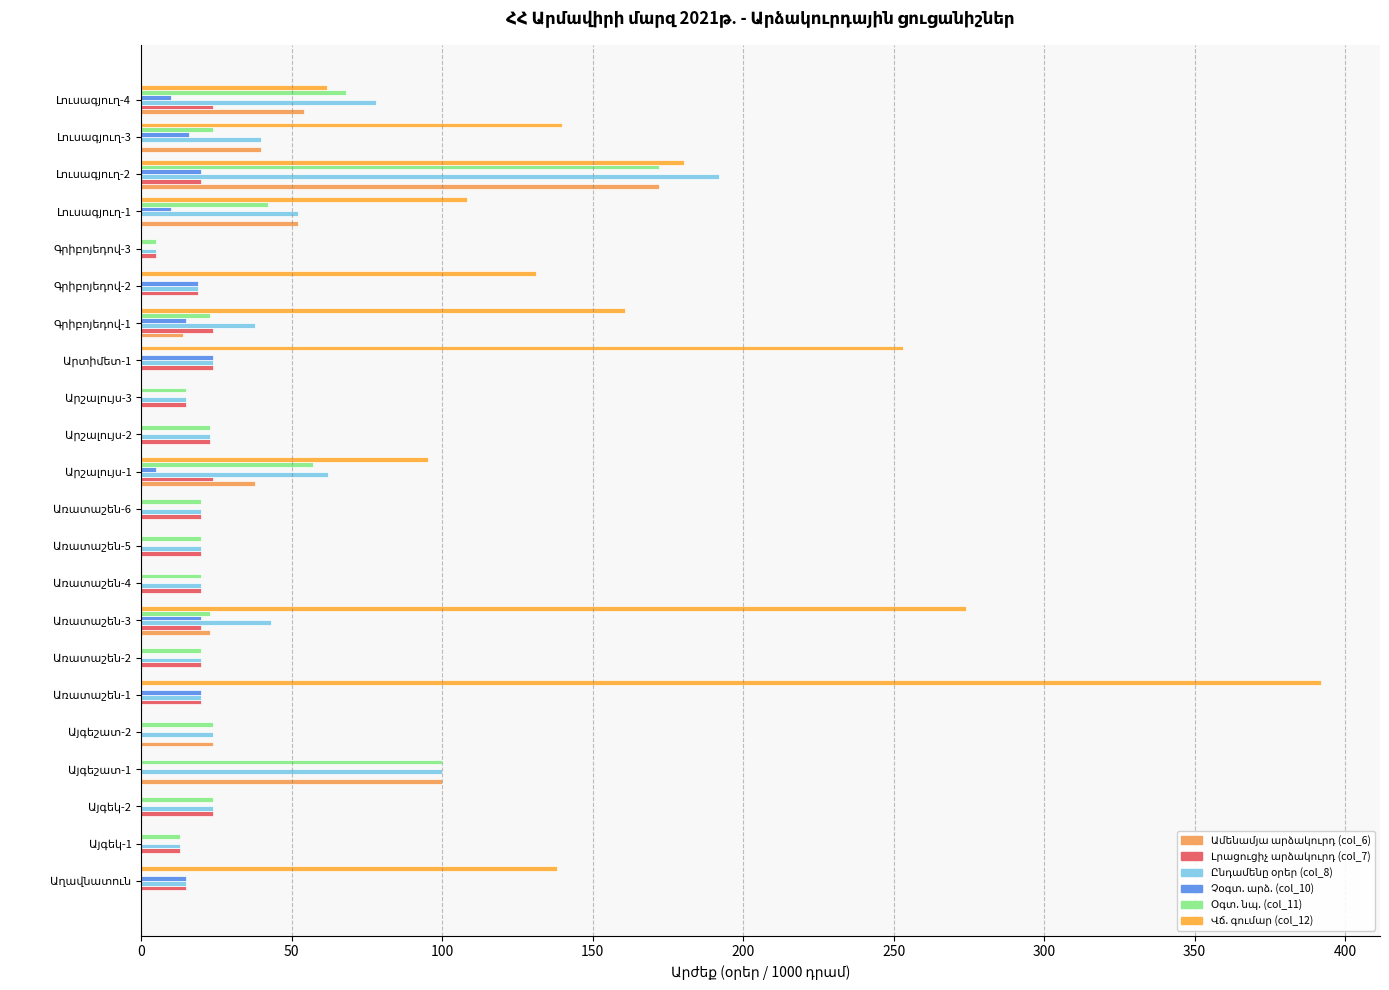

Rank the series by their maximum value, from lowest to highest.

Լրացուցիչ արձակուրդ (col_7), Չօգտ. արձ. (col_10), Ամենամյա արձակուրդ (col_6), Օգտ. նպ. (col_11), Ընդամենը oրեր (col_8), Վճ. գումար (col_12)